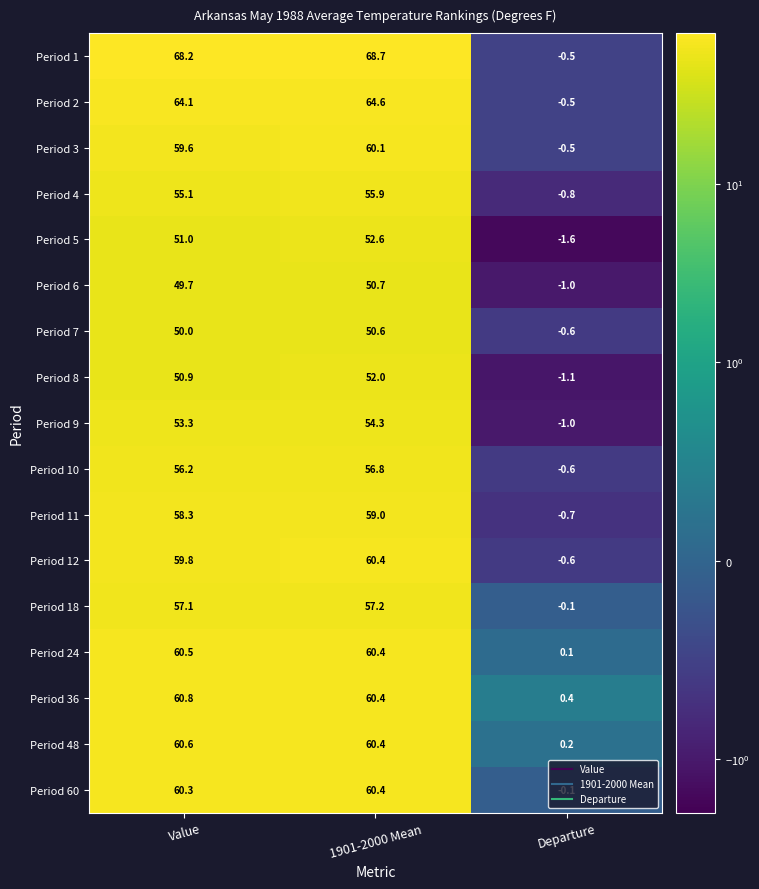

List the labels in order of Period 2 value, smallest first.

Departure, Value, 1901-2000 Mean